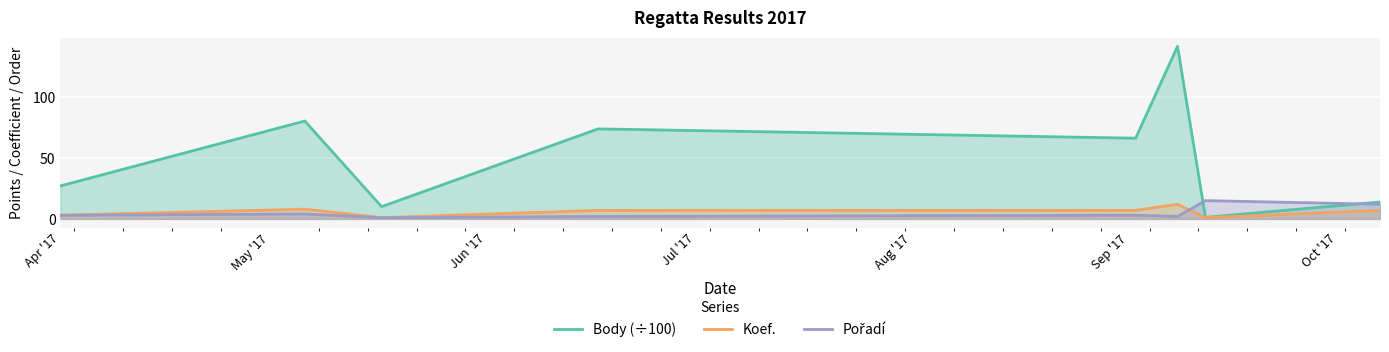

What is the label of the 8th point from the right?

Apr '17